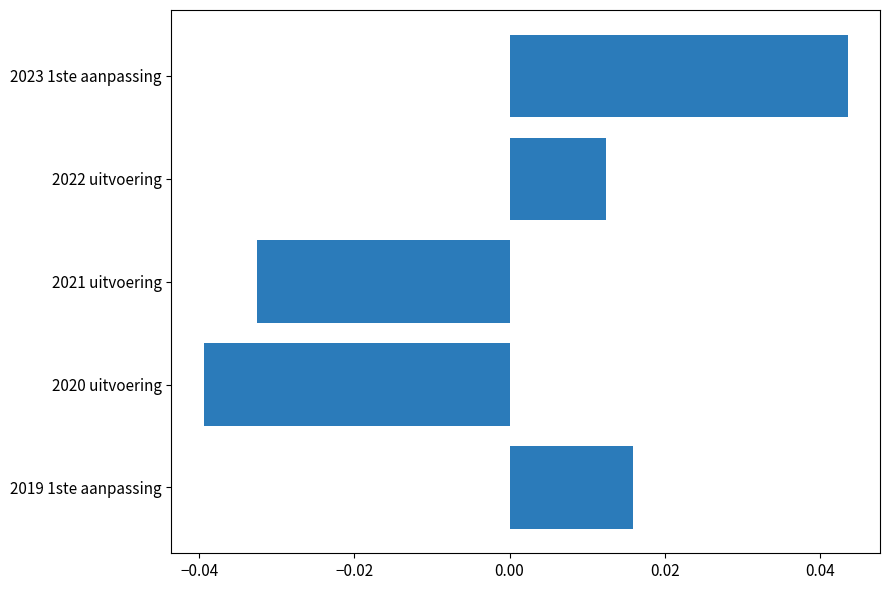

Does the chart contain stacked bars?

No